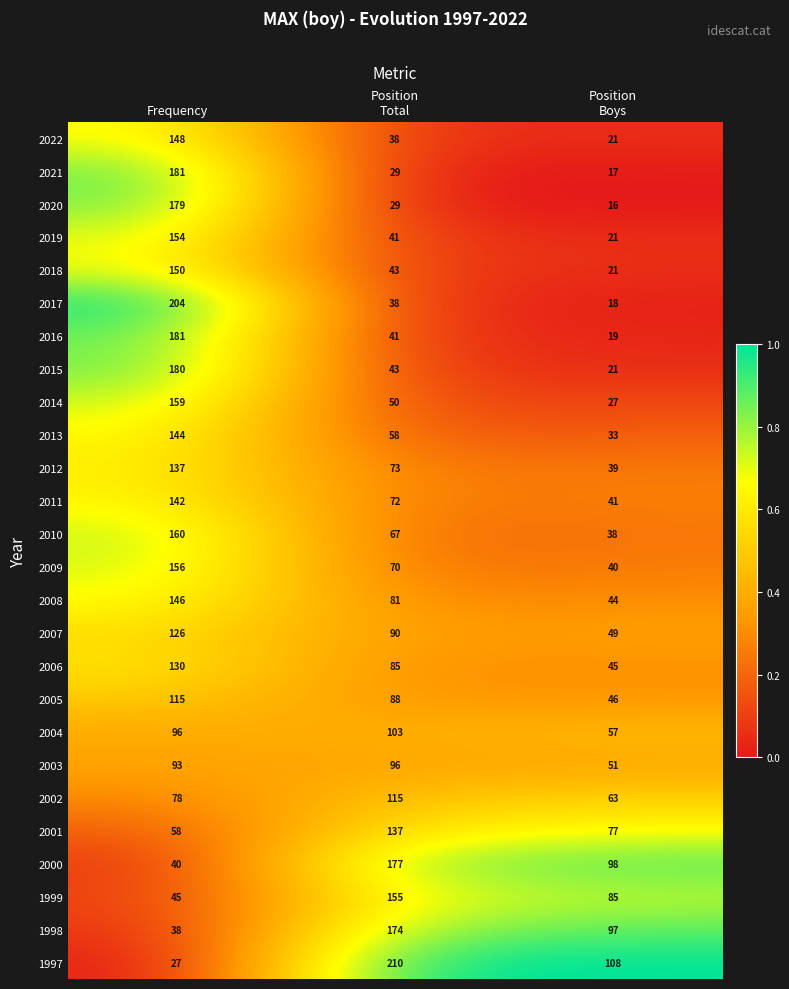

What is the maximum value shown in the chart?

210